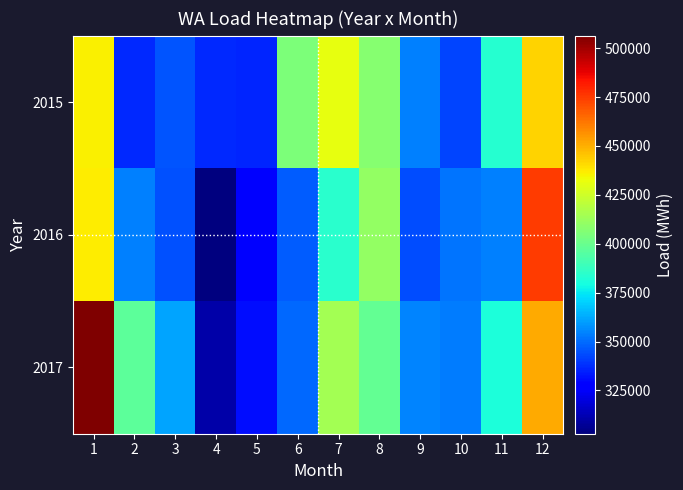

What is the maximum value shown in the chart?

506308.4